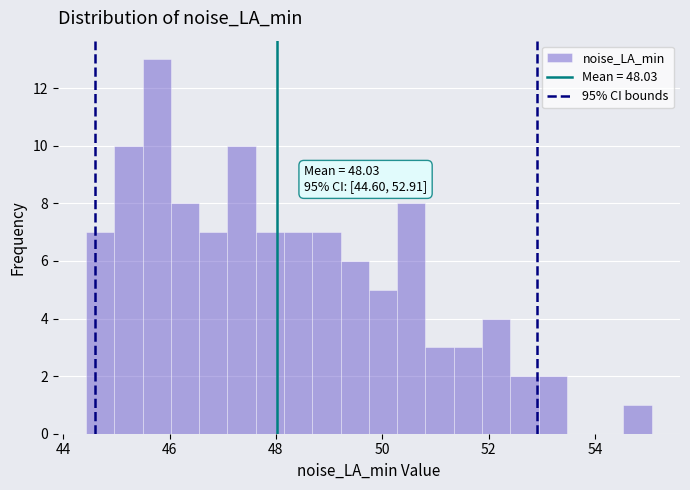

Around what value on the x-axis is the tallest bar? Give the approximate position of its centre, as read against the axis.

45.8